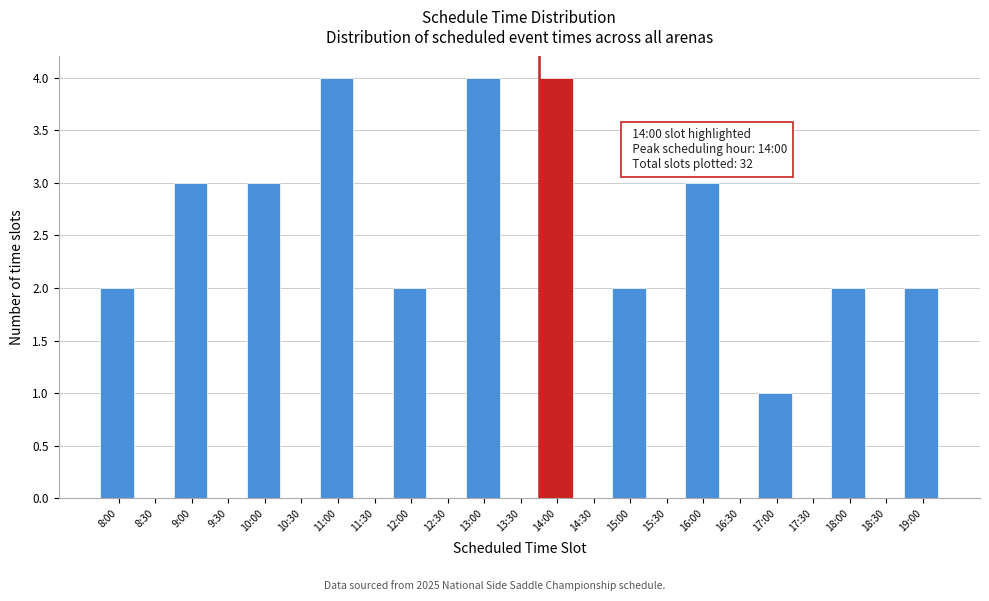

Reading left to right, what are all the values shown in this chart?

8:00=2	8:30=0	9:00=3	9:30=0	10:00=3	10:30=0	11:00=4	11:30=0	12:00=2	12:30=0	13:00=4	13:30=0	14:00=4	14:30=0	15:00=2	15:30=0	16:00=3	16:30=0	17:00=1	17:30=0	18:00=2	18:30=0	19:00=2